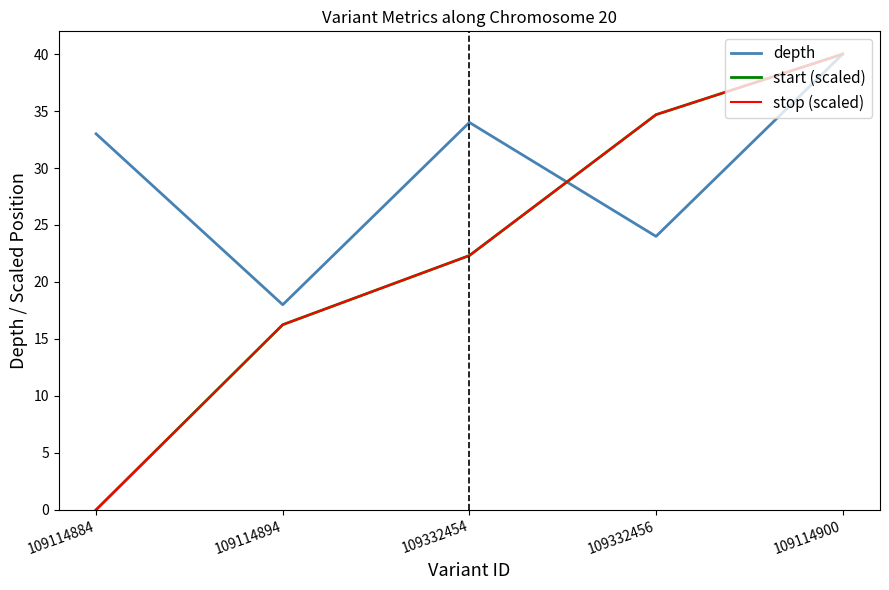

Is the value of start (scaled) at 109114894 greater than the value of depth at 109114900?

No